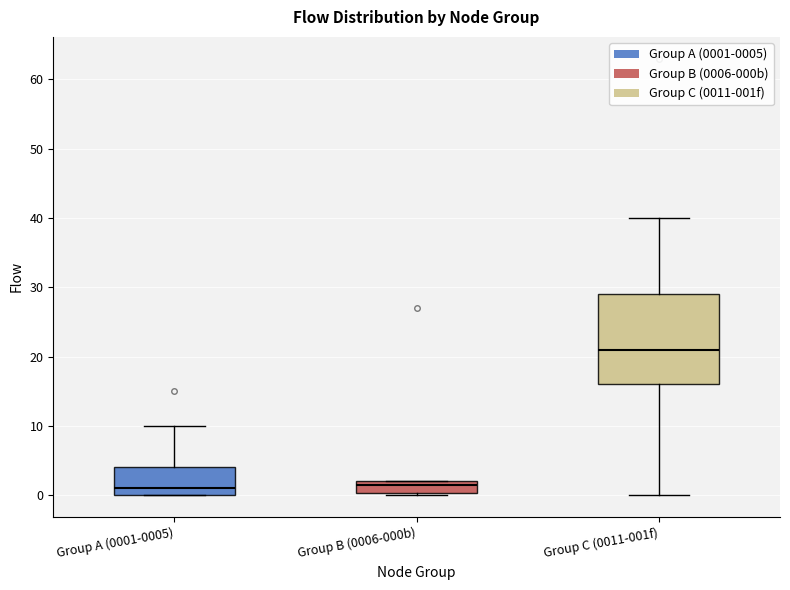

Reading left to right, transcribe this box plot: for each box, give where its median line is, the range the box spans, and where its two whiskers end, as read against the y-axis. The values are not printed on the chart, so give them approximately, as read against the axis.

Group A (0001-0005): median 1, box 0 to 4, whiskers 0 to 10
Group B (0006-000b): median 2 (just below the box's upper edge), box 0 to 2, whiskers 0 to 2
Group C (0011-001f): median 21, box 16 to 29, whiskers 0 to 40